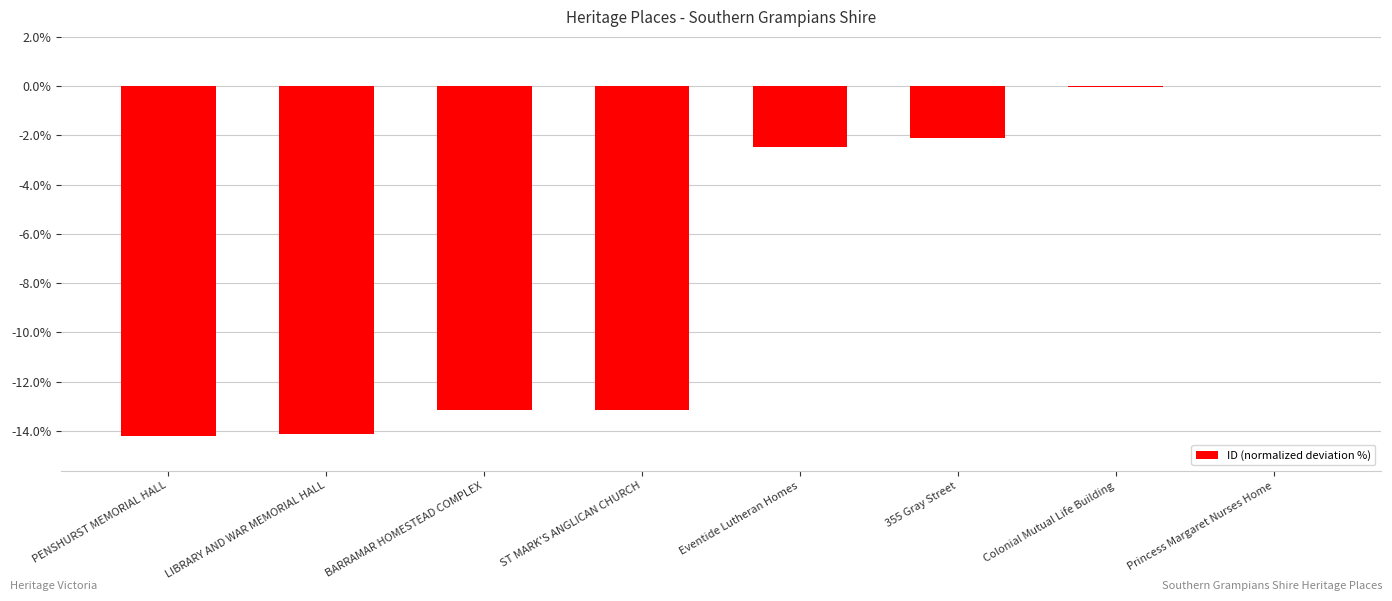

What is the change in value from LIBRARY AND WAR MEMORIAL HALL to 355 Gray Street?

+12.0